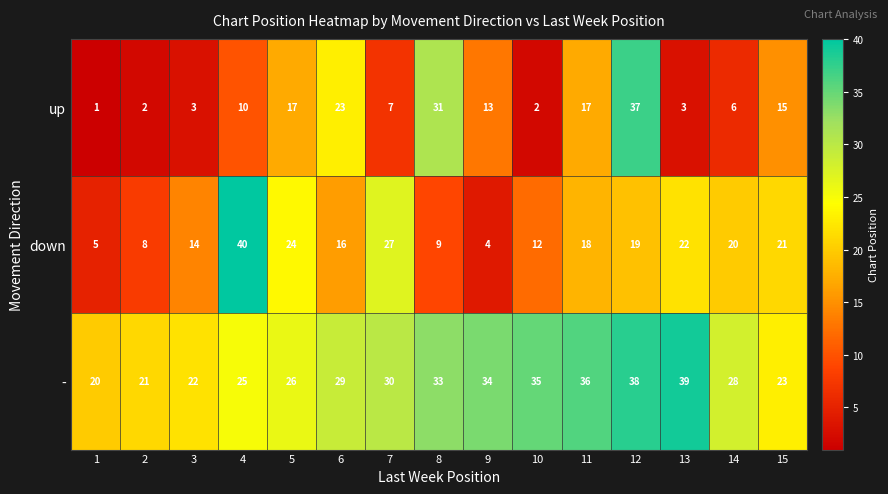

What is the difference between the maximum and second lowest values in the - series?

18